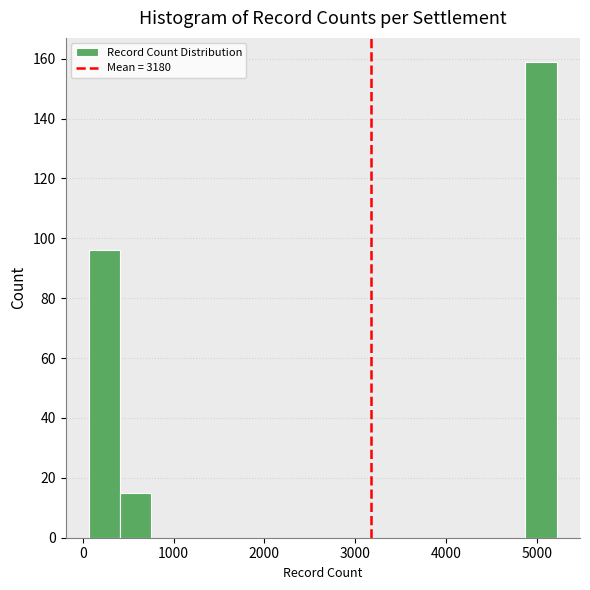

Read against the x-axis, roughly where is the centre of the tallest bar?

5000